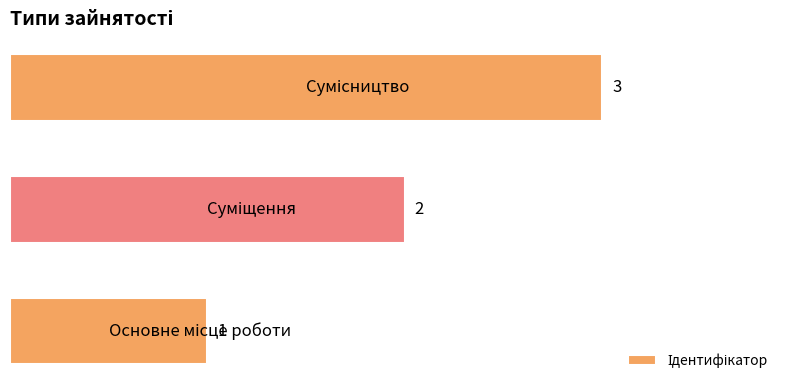

What is the sum of all values?

6